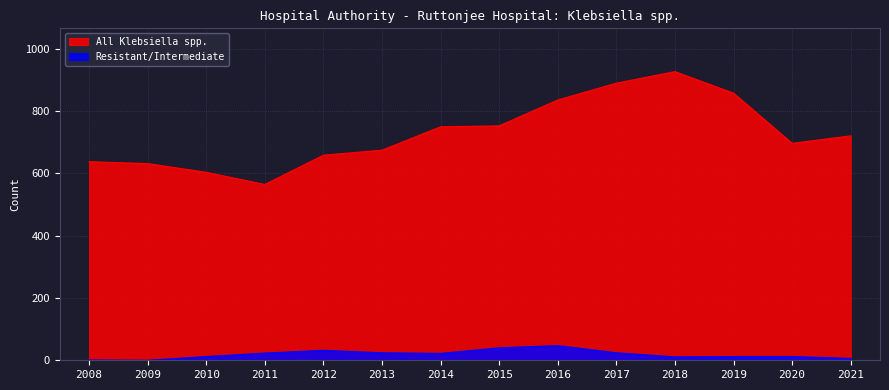

True or false: All Klebsiella spp. and Resistant/Intermediate intersect in this chart.

False